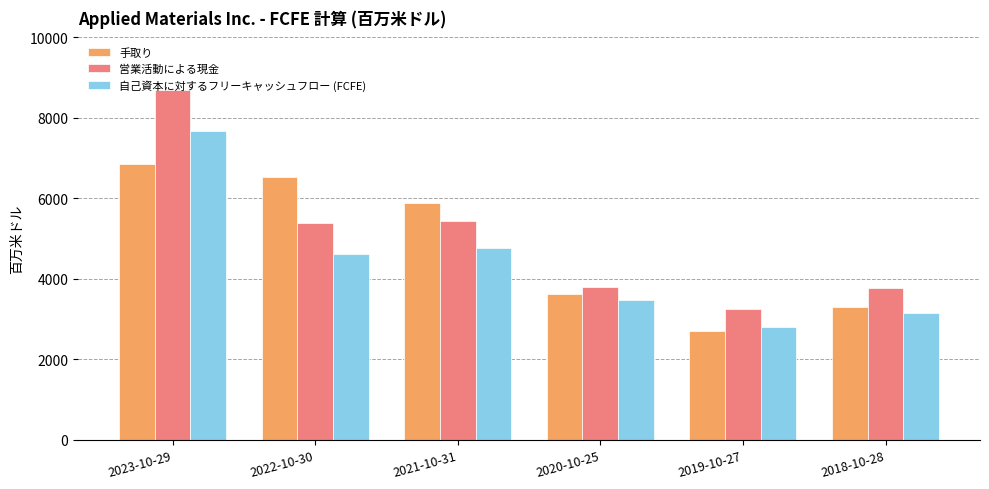

True or false: 自己資本に対するフリーキャッシュフロー (FCFE) has a value of 1884 at 2021-10-31.

False